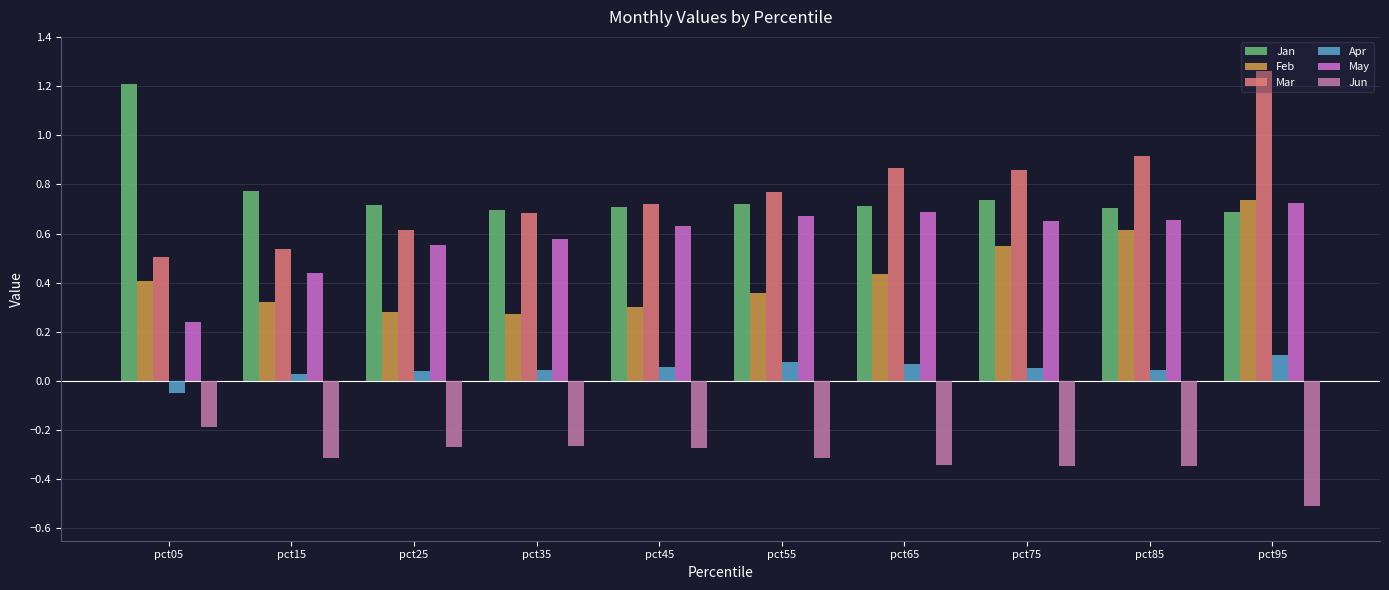

The Jan series shows 1.0 at pct45. True or false?

False